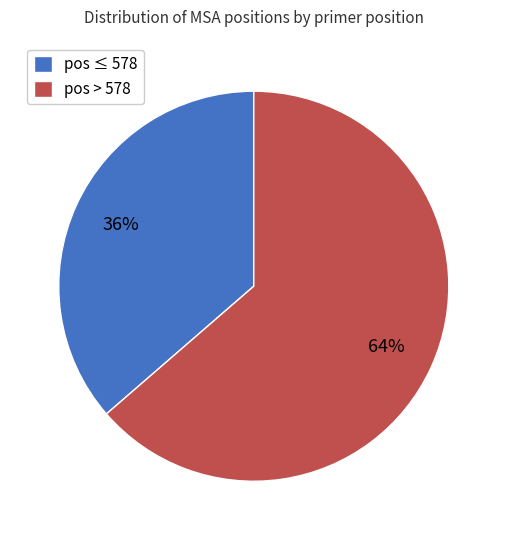

What percentage is the pos ≤ 578 slice, to the nearest percent?

36%